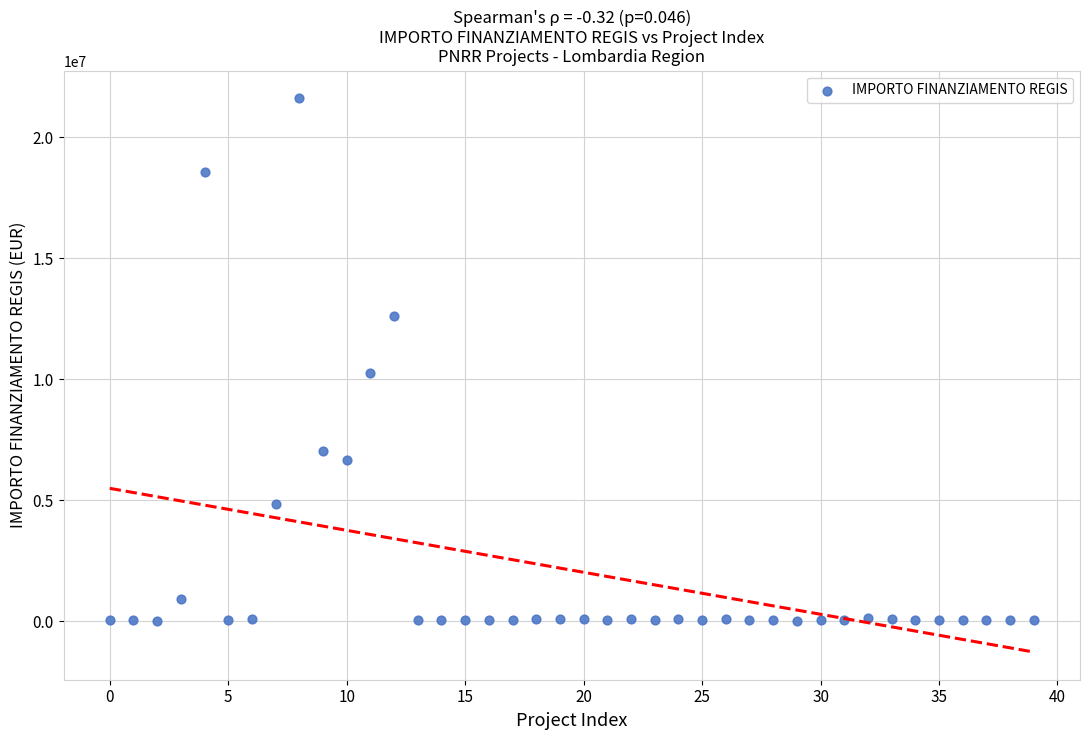

What is the range of Y values (max minus min)?

21589580.0